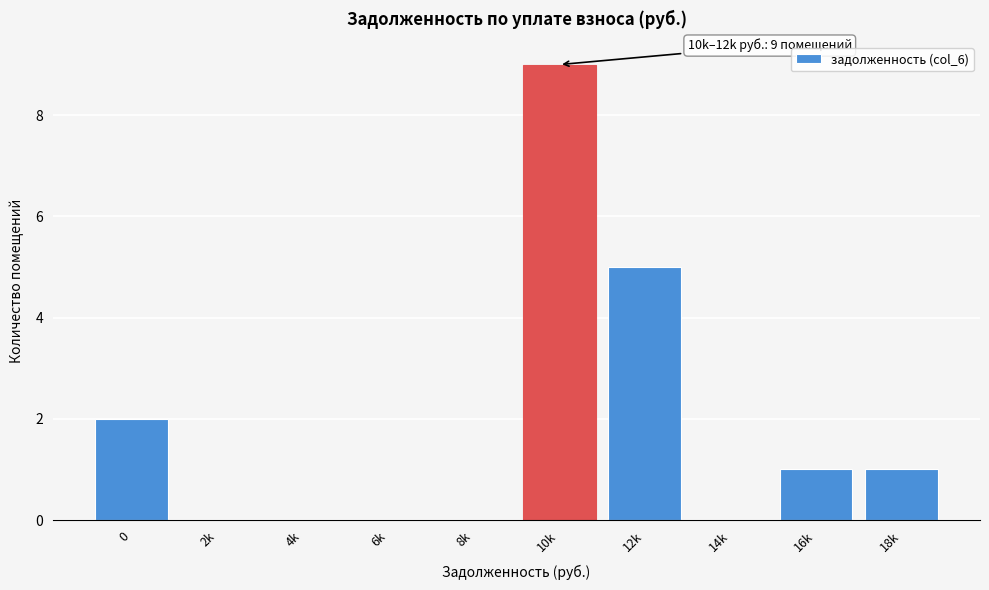

Reading left to right, what are all the values shown in this chart?

0=2	2k=0	4k=0	6k=0	8k=0	10k=9	12k=5	14k=0	16k=1	18k=1